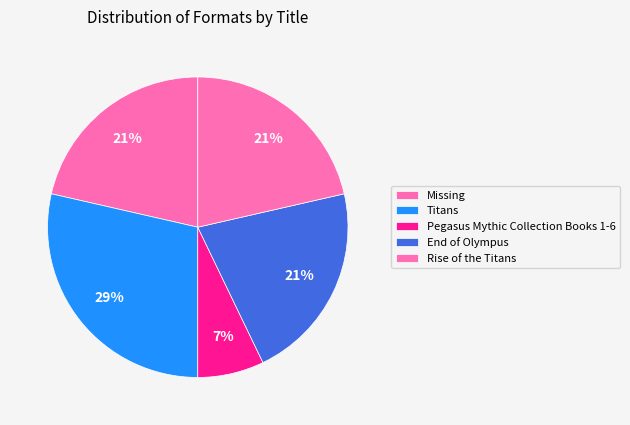

To the nearest percent, what portion does Missing represent?

21%